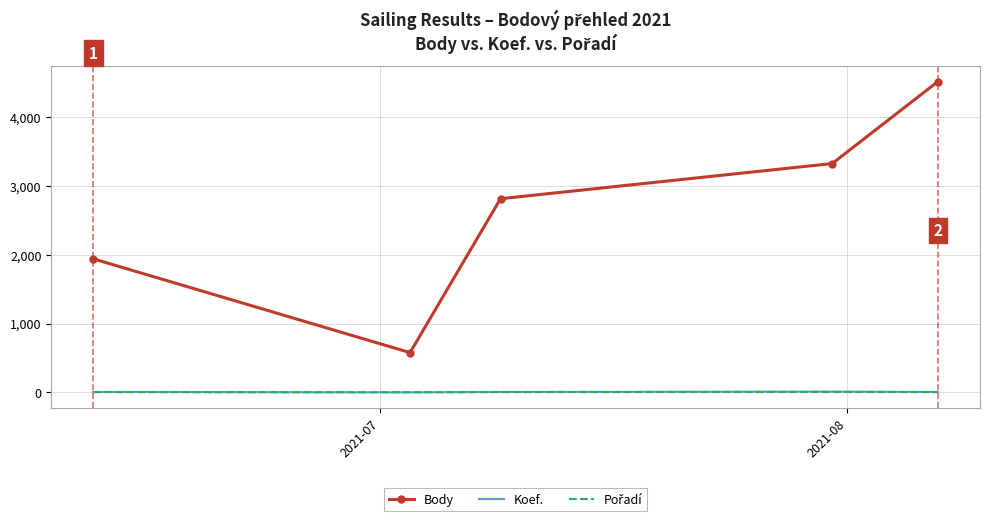

What is the maximum value shown in the chart?

4515